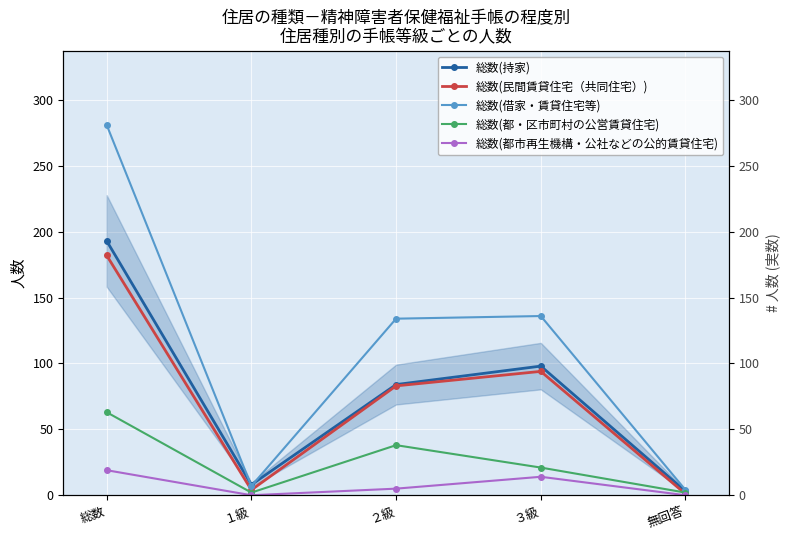

What is the difference between the 総数(持家) values at ３級 and 総数?

95